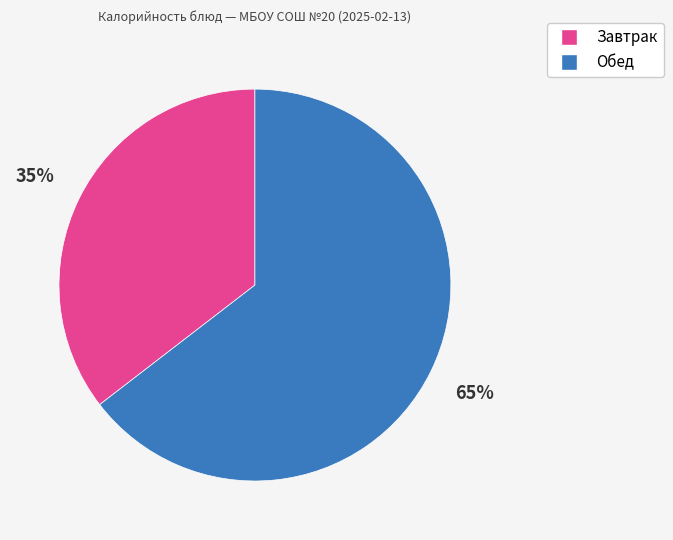

Count the number of slices in the pie.

2